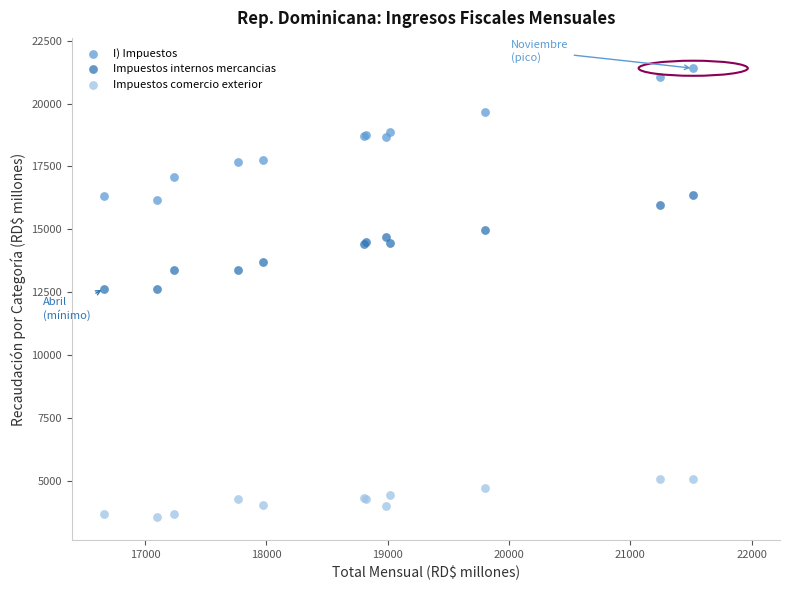

What is the X range (max minus min) for the scatter plot?

4856.2